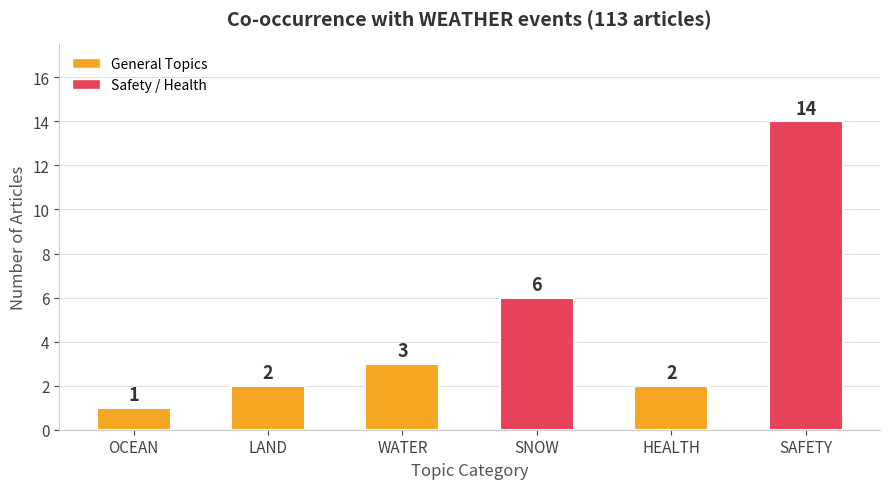

What is the change in value from WATER to SNOW?

+3